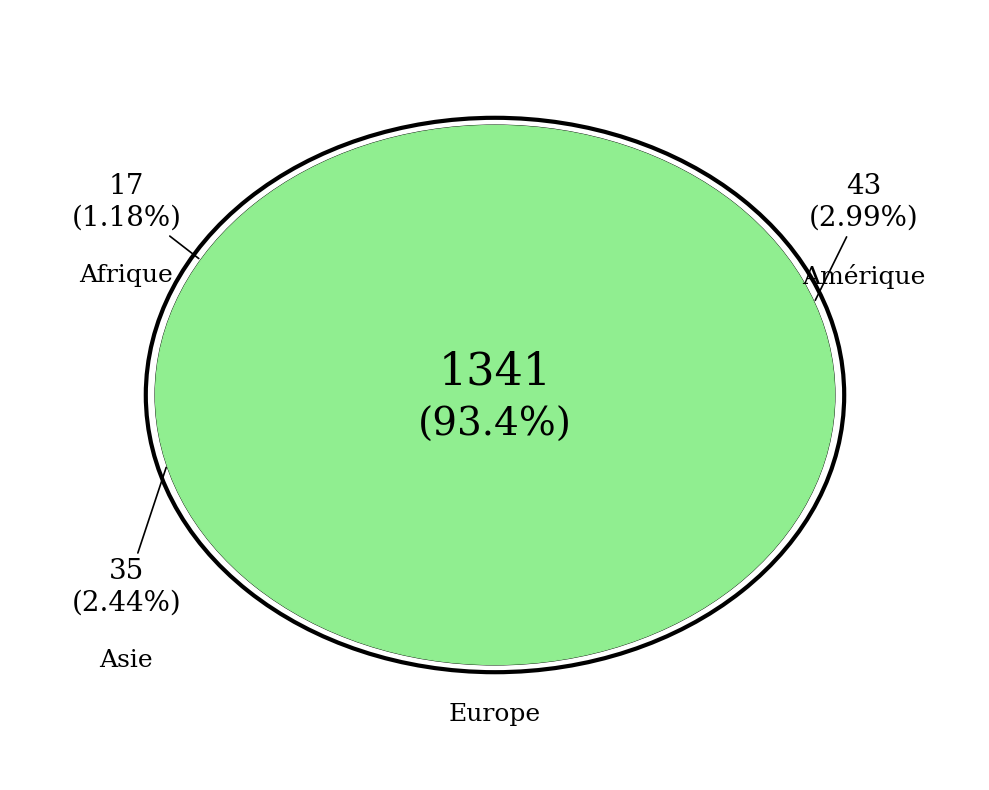

Combined, what portion of the pie is Europe and Asie?

95.8%